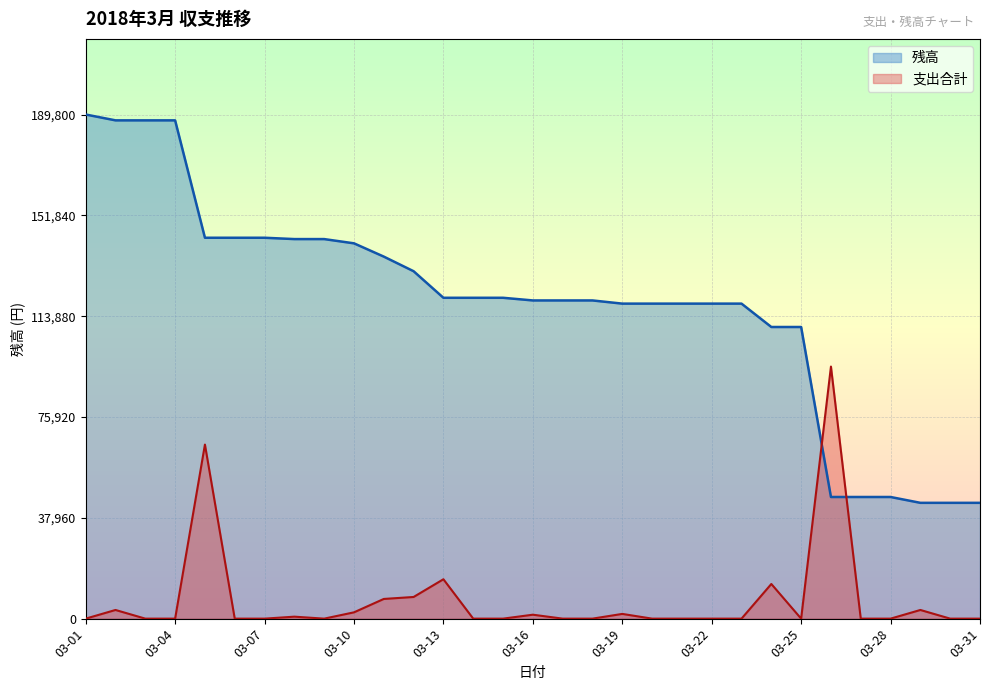

What is the value of the 残高 point at the 18th from the left?

119800.0